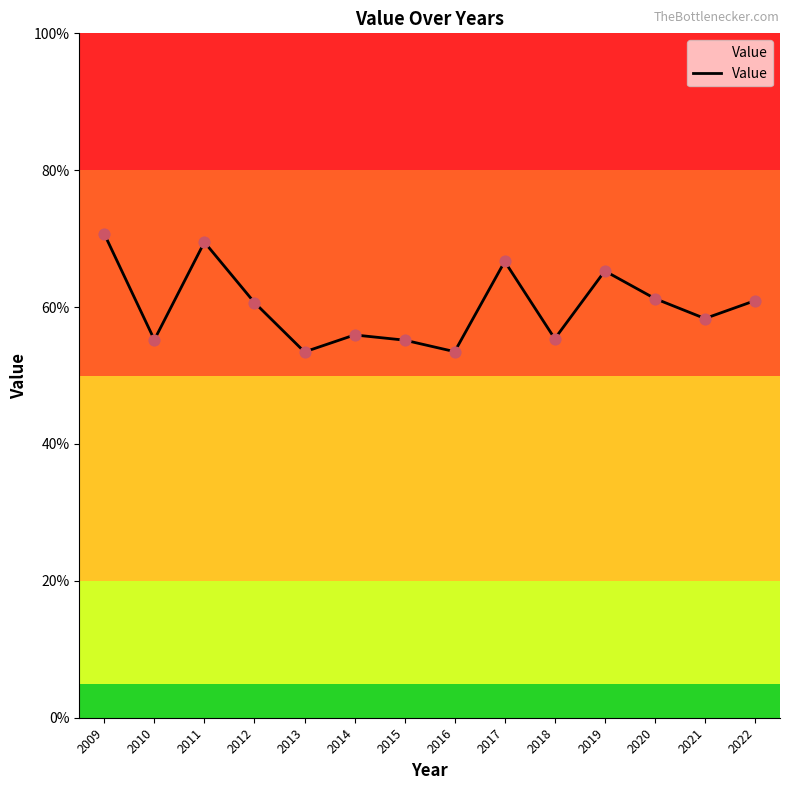

Which has a higher value, 2011 or 2016?

2011